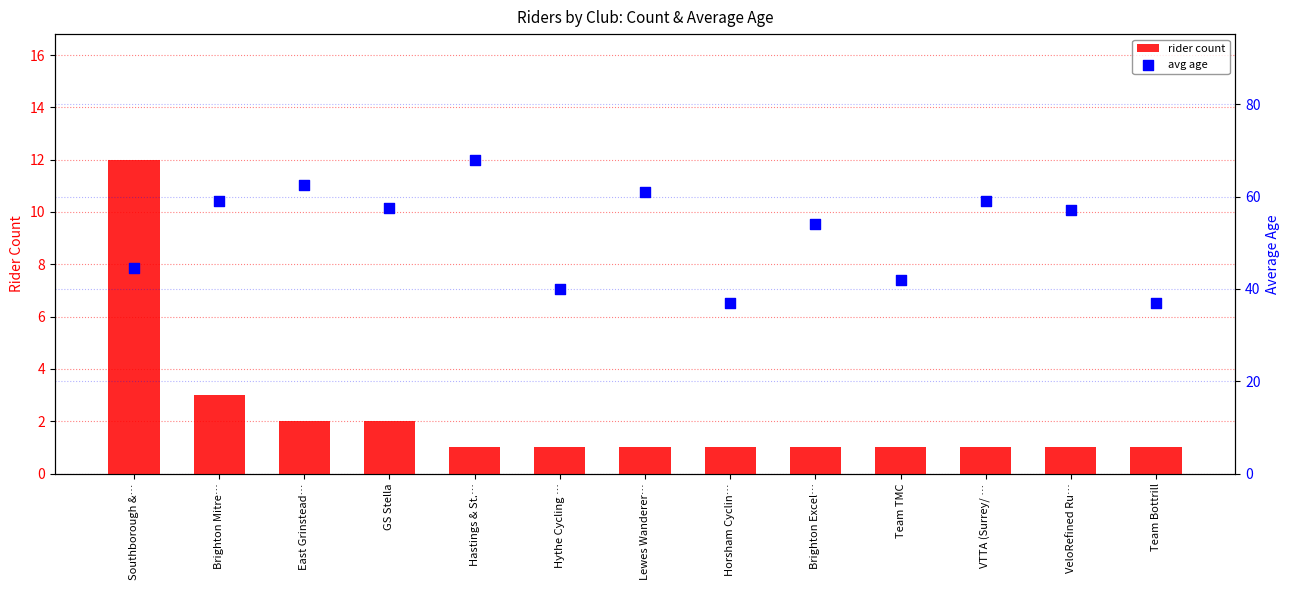

Is the value of rider count at Hythe Cycling … greater than the value of avg age at VeloRefined Ru…?

No